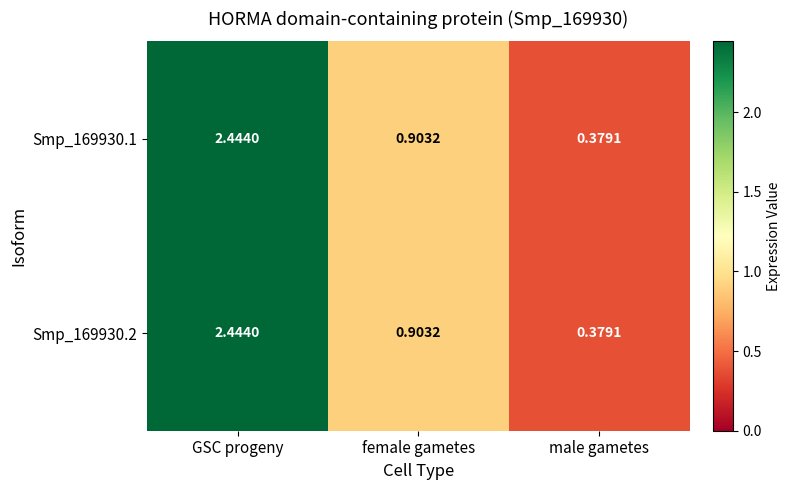

At which label is Smp_169930.1 closest to 1?

female gametes